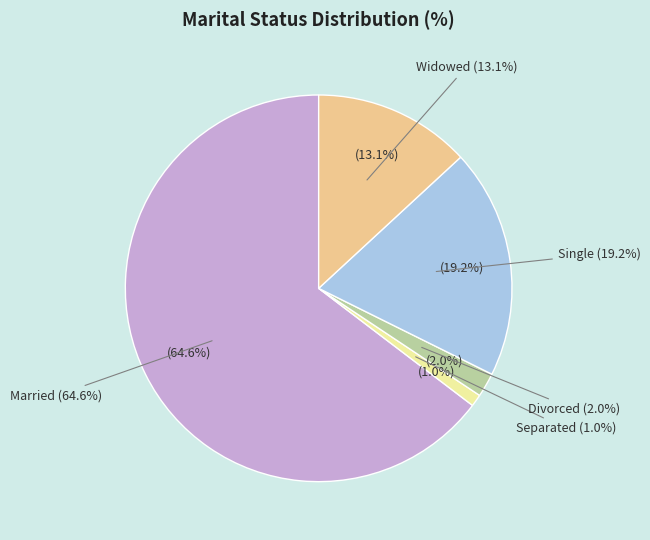

To the nearest percent, what is the average slice percentage?

20%